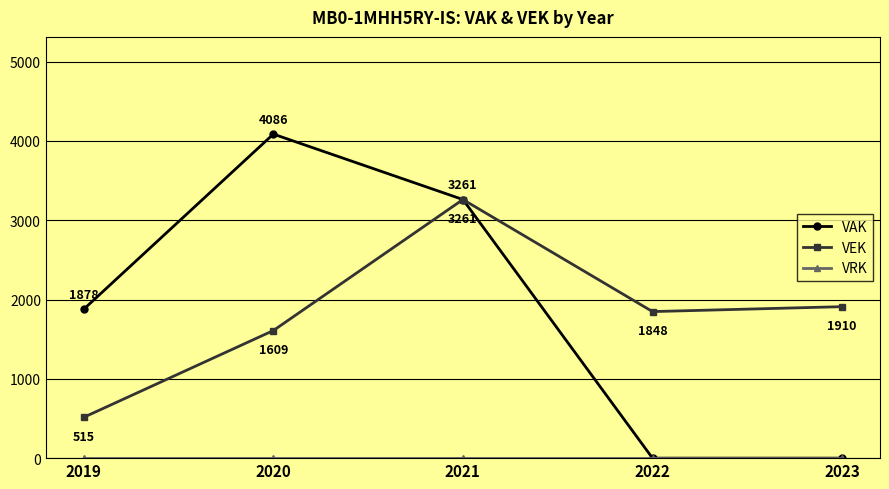

Which series changed the most between 2022 and 2023?

VEK